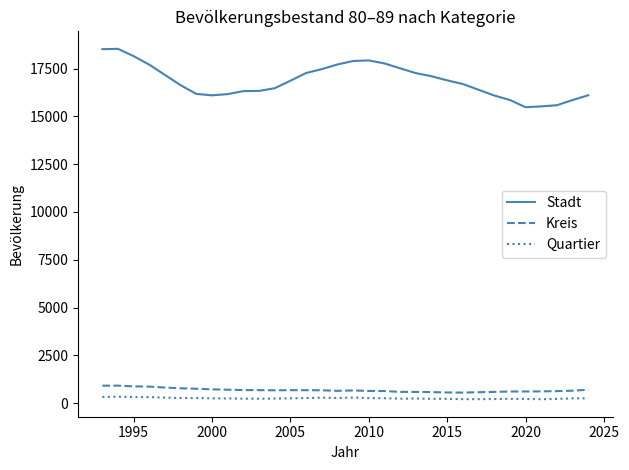

What is the maximum value for Kreis?

914